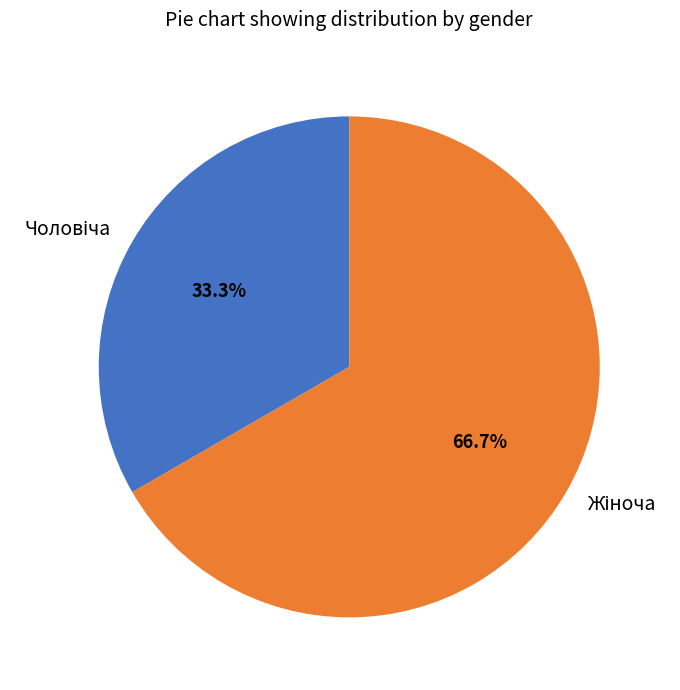

How many slices are in this pie chart?

2